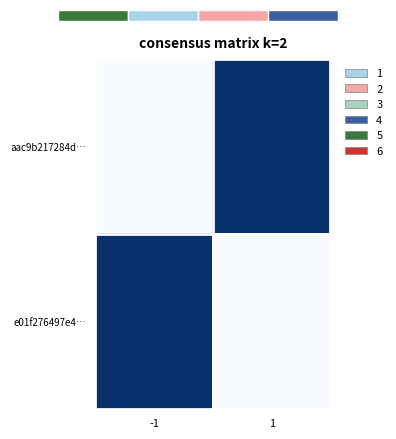

Reading left to right, transcribe all the data shown in this chart.

aac9b217284d…: -1=0.0	1=1.0
e01f276497e4…: -1=1.0	1=0.0